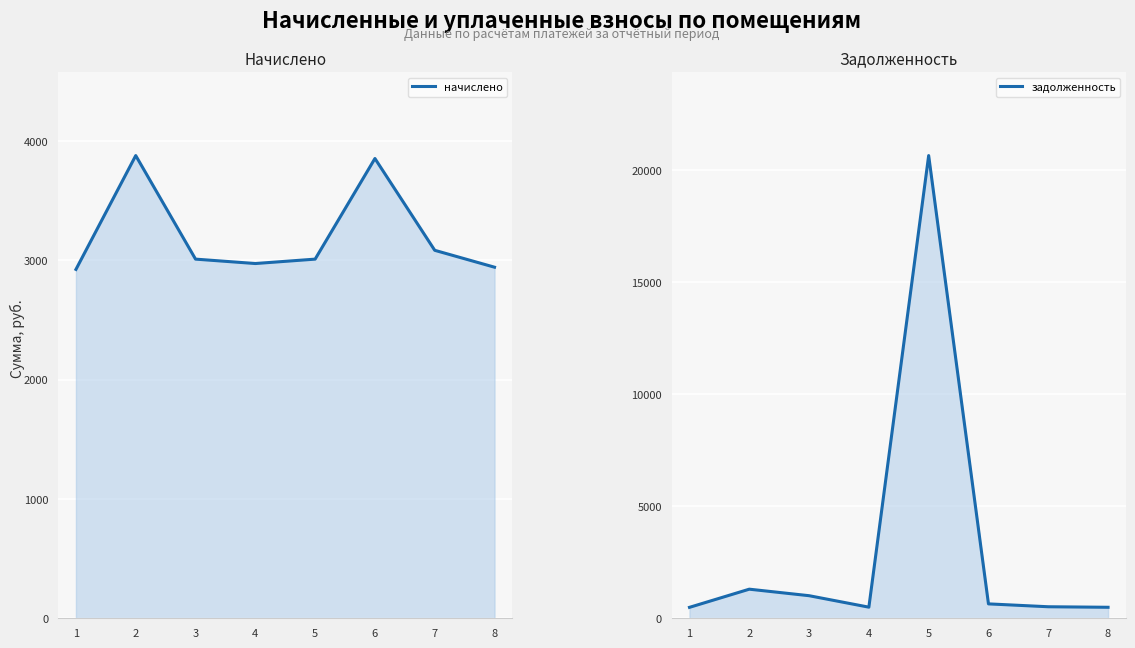

Reading left to right, what are all the values shown in this chart?

начислено: 1=2924.1	2=3878.3	3=3010.3	4=2973.4	5=3010.3	6=3853.7	7=3084.2	8=2942.6
задолженность: 1=487.4	2=1297.6	3=1007.2	4=495.6	5=20634.8	6=642.3	7=514.0	8=490.4